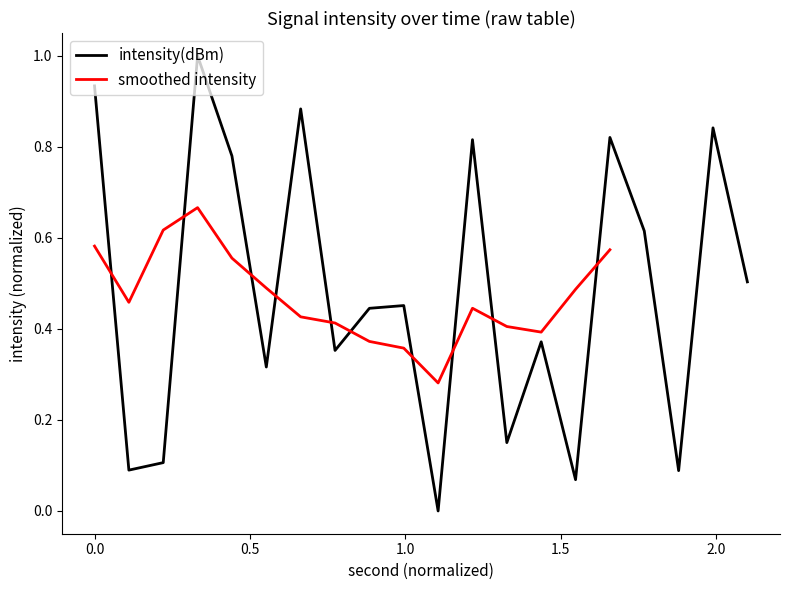

Count the number of categories in the chart.

20